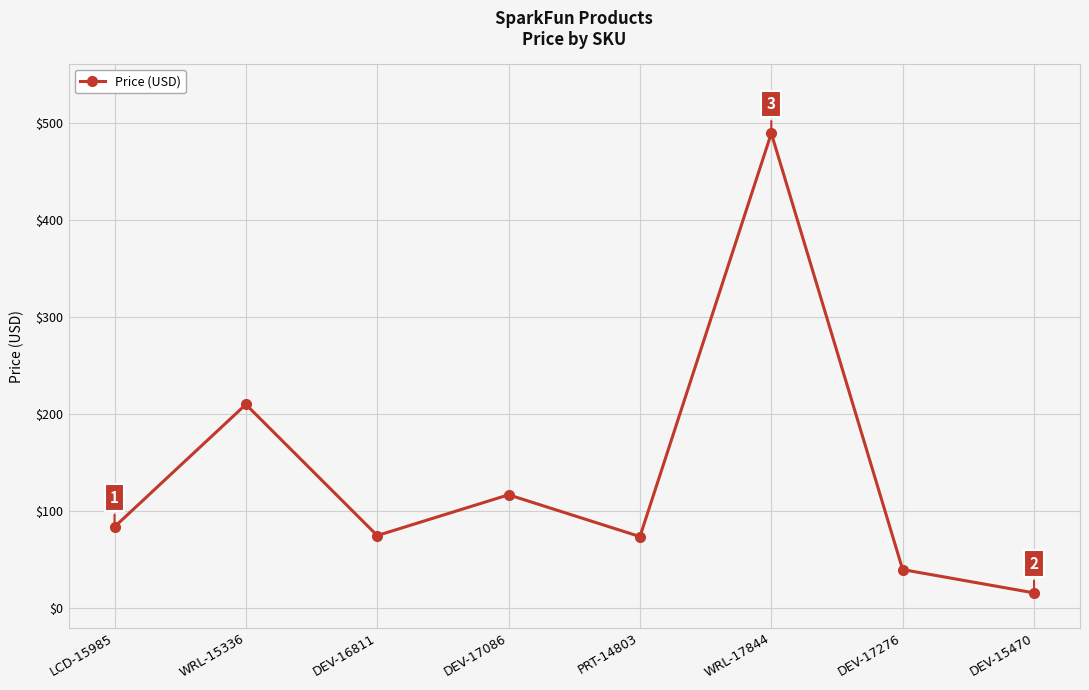

The value at WRL-17844 is 488.9. True or false?

True